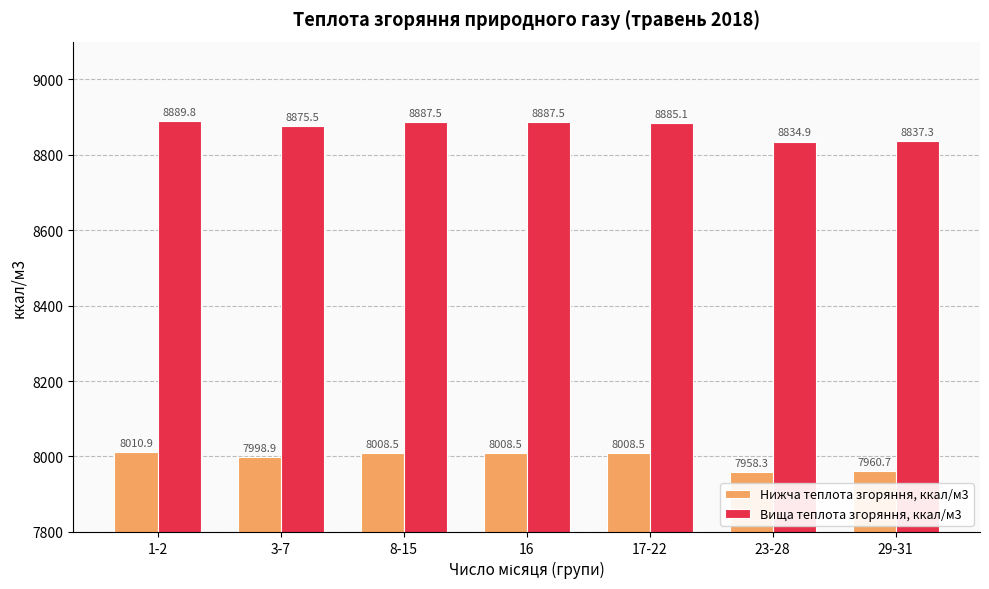

Reading left to right, transcribe all the data shown in this chart.

Нижча теплота згоряння, ккал/м3: 8010.9	7998.9	8008.5	8008.5	8008.5	7958.3	7960.7
Вища теплота згоряння, ккал/м3: 8889.8	8875.5	8887.5	8887.5	8885.1	8834.9	8837.3